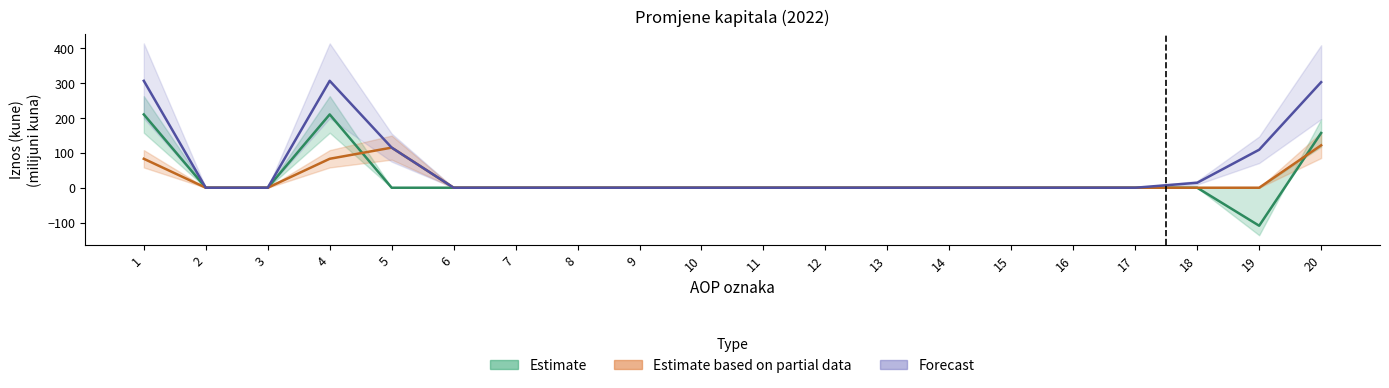

Reading left to right, extract all data points from this chart.

Estimate: 210.5	0.0	0.0	210.5	0.0	0.0	0.0	0.0	0.0	0.0	0.0	0.0	0.0	0.0	0.0	0.0	0.0	0.0	-109.2	157.3
Estimate based on partial data: 83.1	0.0	0.0	83.1	115.2	0.0	0.0	0.0	0.0	0.0	0.0	0.0	0.0	0.0	0.0	0.0	0.0	0.0	0.0	121.9
Forecast: 307.1	0.0	0.0	307.1	115.2	0.0	0.0	0.0	0.0	0.0	0.0	0.0	0.0	0.0	0.0	0.0	0.0	14.3	109.2	303.2